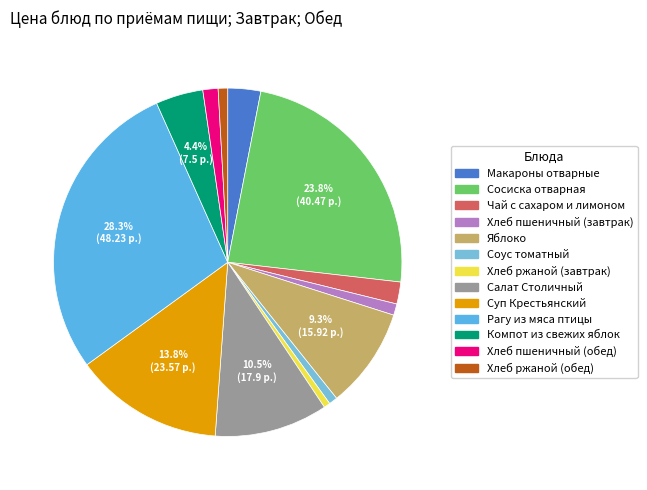

What portion of the pie excludes Суп Крестьянский?

86.2%